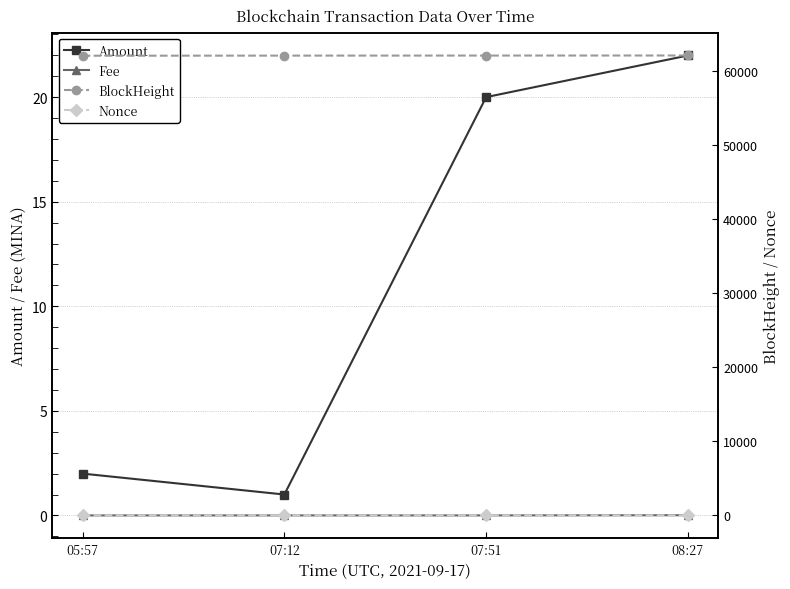

What are all the series names shown in the legend?

Amount, Fee, BlockHeight, Nonce